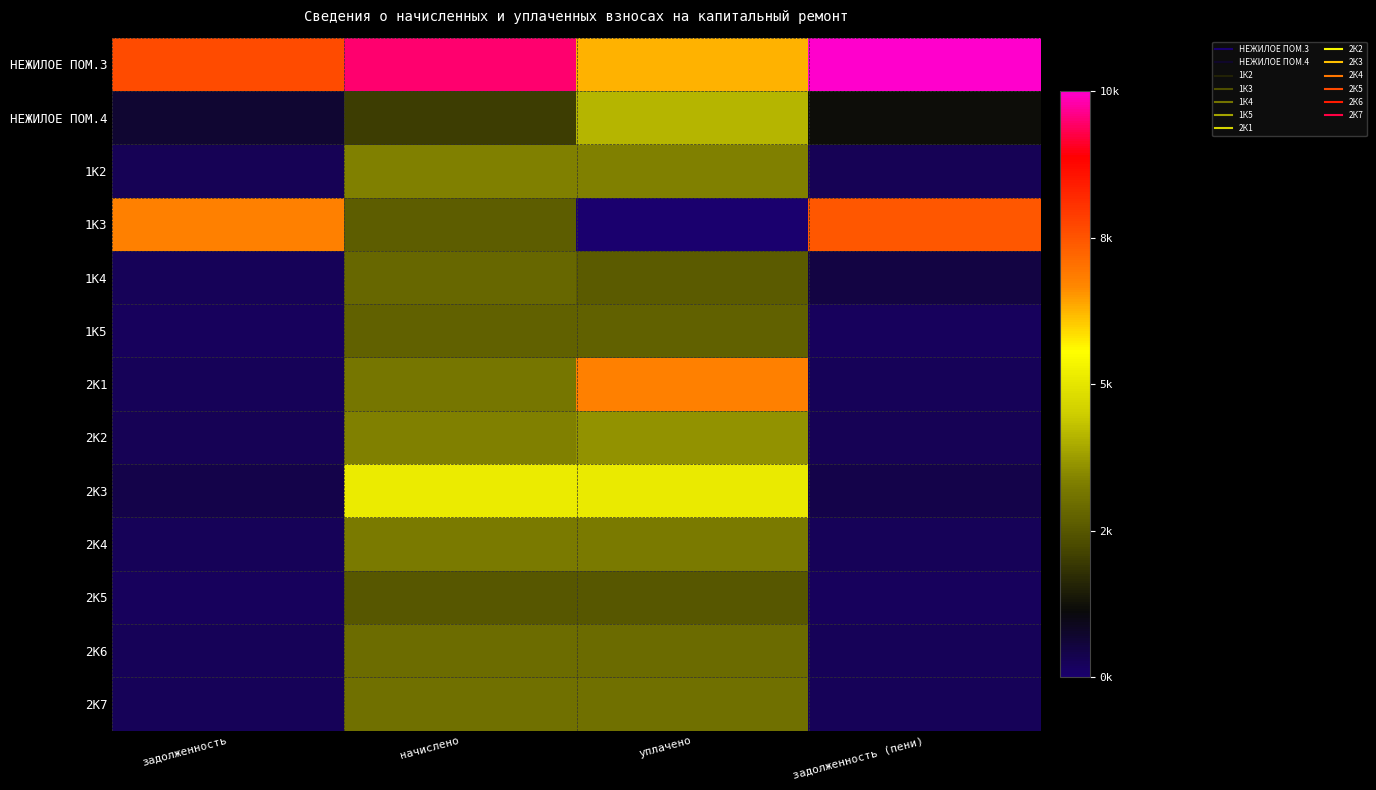

At how many categories does at least one series exceed 4699?

4